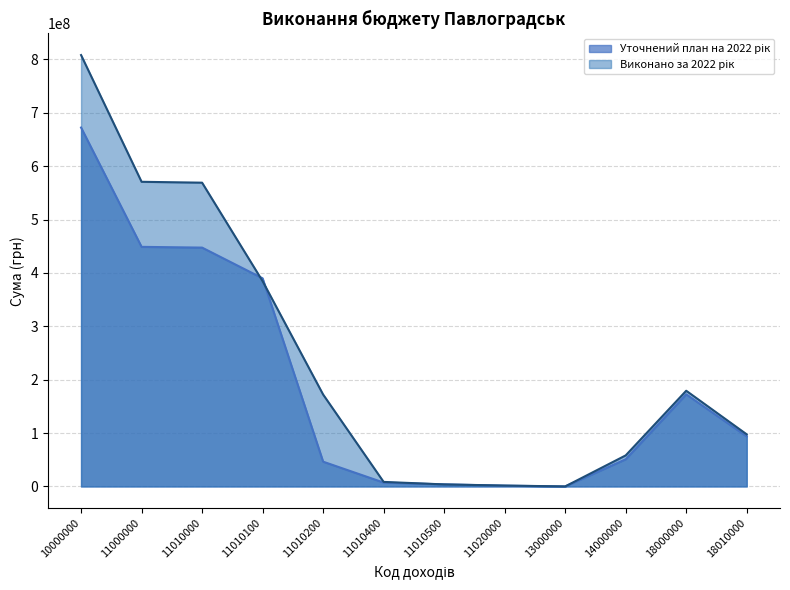

Reading left to right, extract all data points from this chart.

Уточнений план на 2022 рік: 10000000=672475700.0	11000000=448898100.0	11010000=447502100.0	11010100=390002100.0	11010200=46400000.0	11010400=7250000.0	11010500=3850000.0	11020000=1396000.0	13000000=8850.0	14000000=50956660.0	18000000=172612090.0	18010000=93648750.0
Виконано за 2022 рік: 10000000=808272491.0	11000000=570812434.8	11010000=569153937.9	11010100=384617195.6	11010200=172230734.6	11010400=8500334.6	11010500=3806193.6	11020000=1658496.9	13000000=9638.9	14000000=58154059.6	18000000=179296357.7	18010000=97583608.7